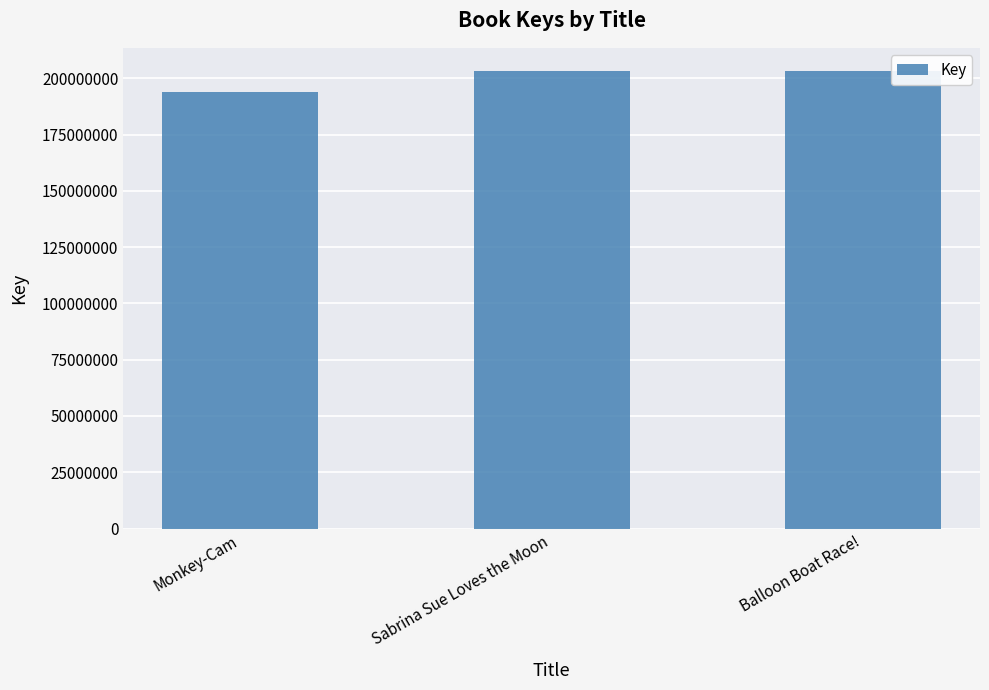

What is the difference between the maximum and minimum values?

9657788